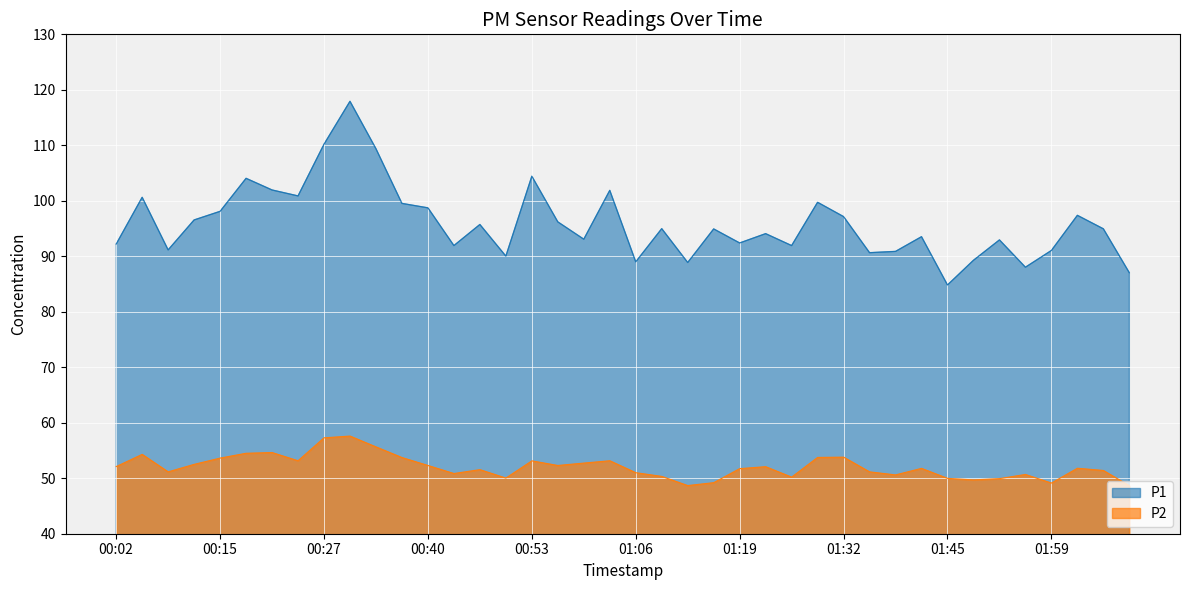

What is the minimum value for P2?

48.6